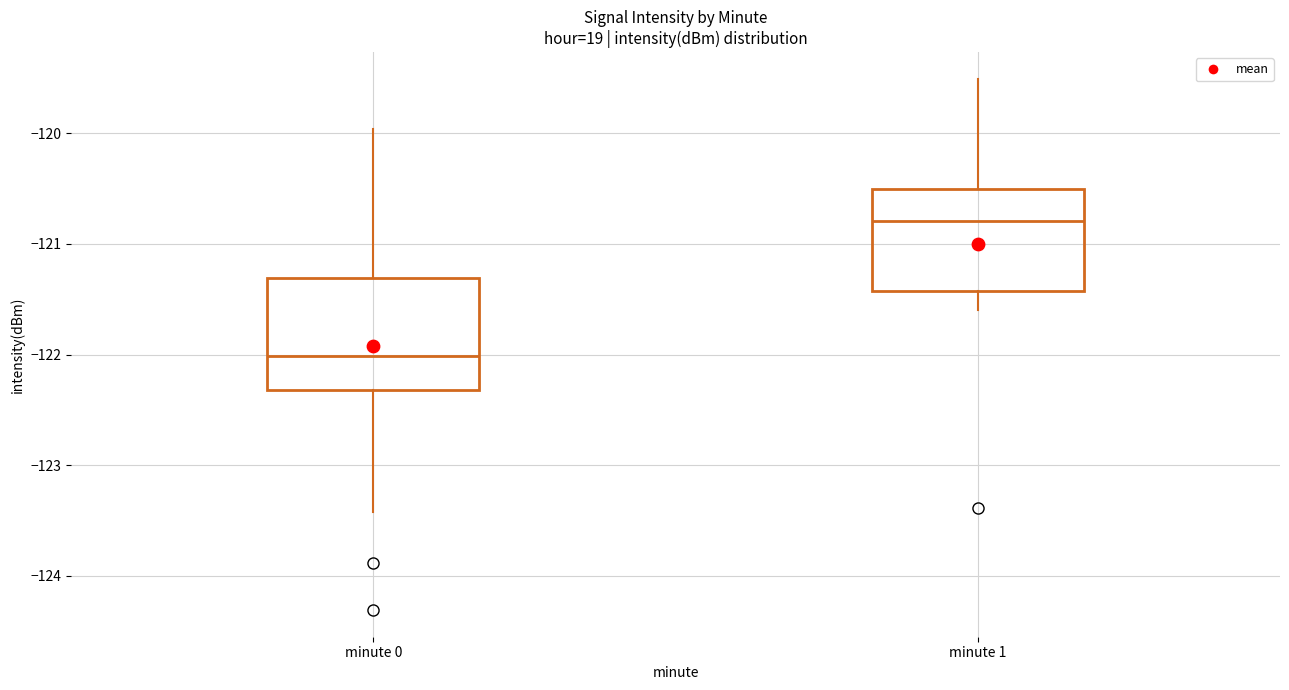

Reading left to right, read every box against the y-axis: the position of its median line, the range the box covers, and the ends of its whiskers. The values are not printed on the chart, so give them approximately, as read against the axis.

minute 0: median -122.0, box -122.3 to -121.3, whiskers -123.4 to -120.0
minute 1: median -120.8, box -121.4 to -120.5, whiskers -121.6 to -119.5